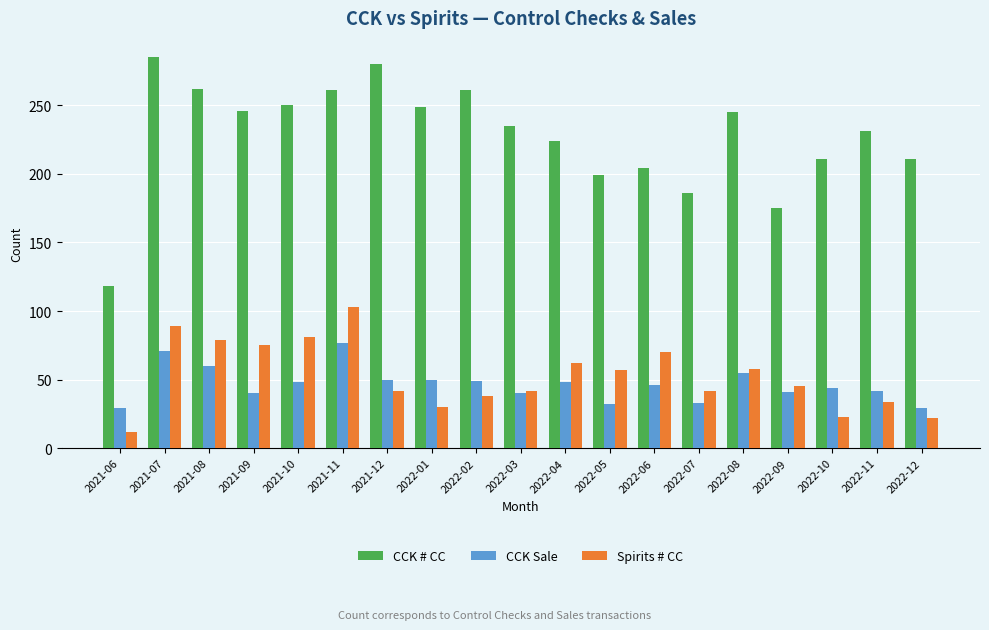

What is the label of the 8th bar from the left?

2022-01